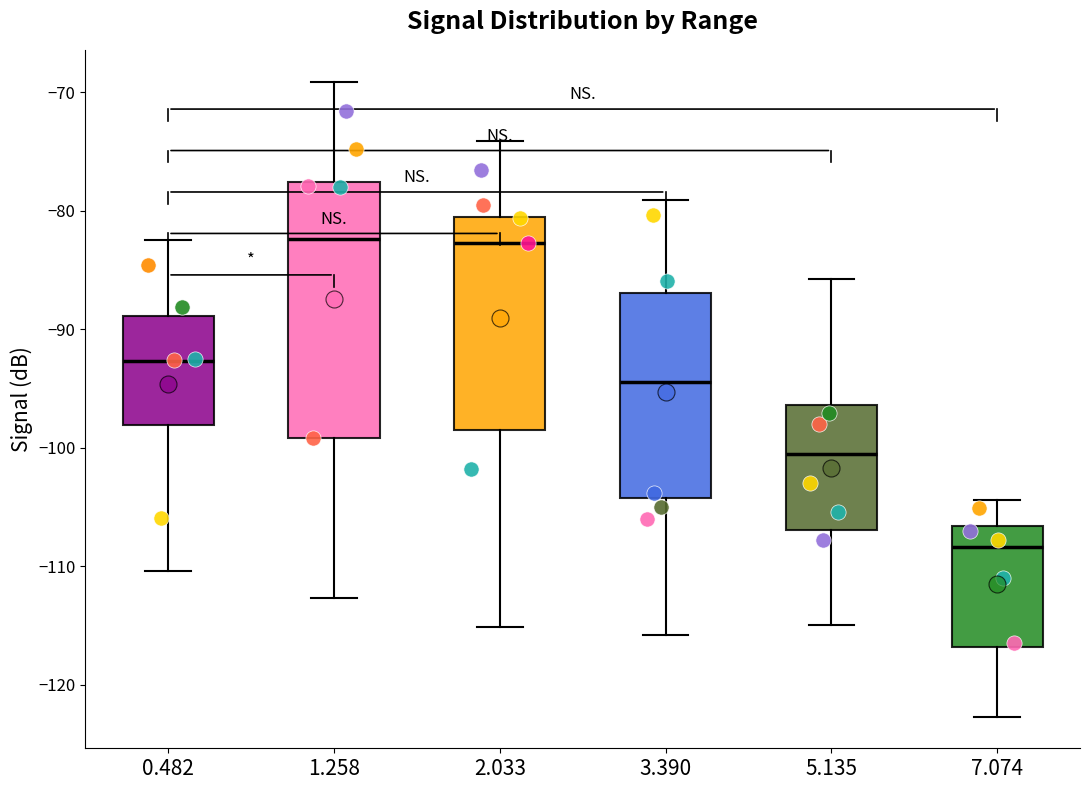

Reading left to right, read every box against the y-axis: the position of its median line, the range the box covers, and the ends of its whiskers. The values are not printed on the chart, so give them approximately, as read against the axis.

0.482: median -93, box -98 to -89, whiskers -110 to -82
1.258: median -82, box -99 to -78, whiskers -113 to -69
2.033: median -83, box -98 to -81, whiskers -115 to -74
3.390: median -94, box -104 to -87, whiskers -116 to -79
5.135: median -101, box -107 to -96, whiskers -115 to -86
7.074: median -108, box -117 to -107, whiskers -123 to -104